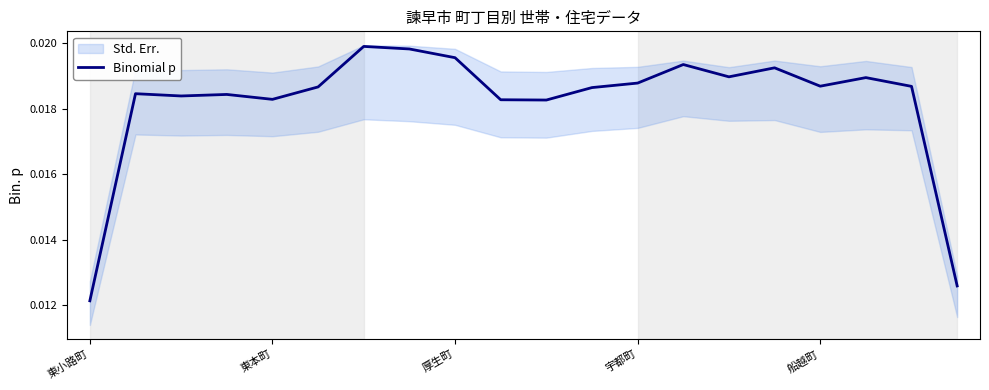

At which label is Binomial p closest to 0?

東小路町